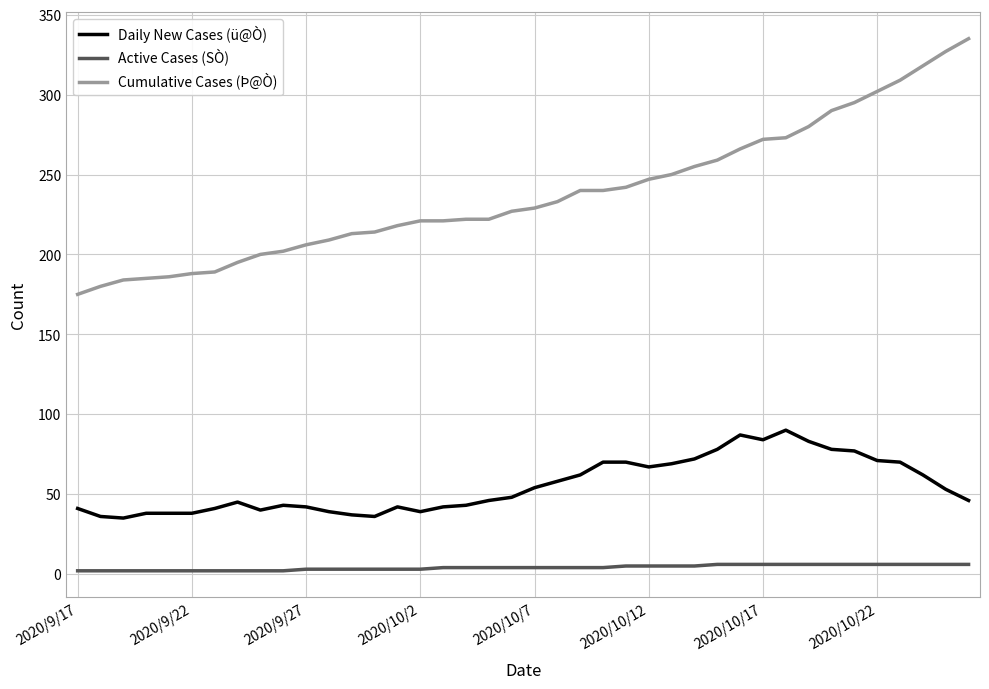

Which series has the largest total across all categories?

Cumulative Cases (Þ@Ò)